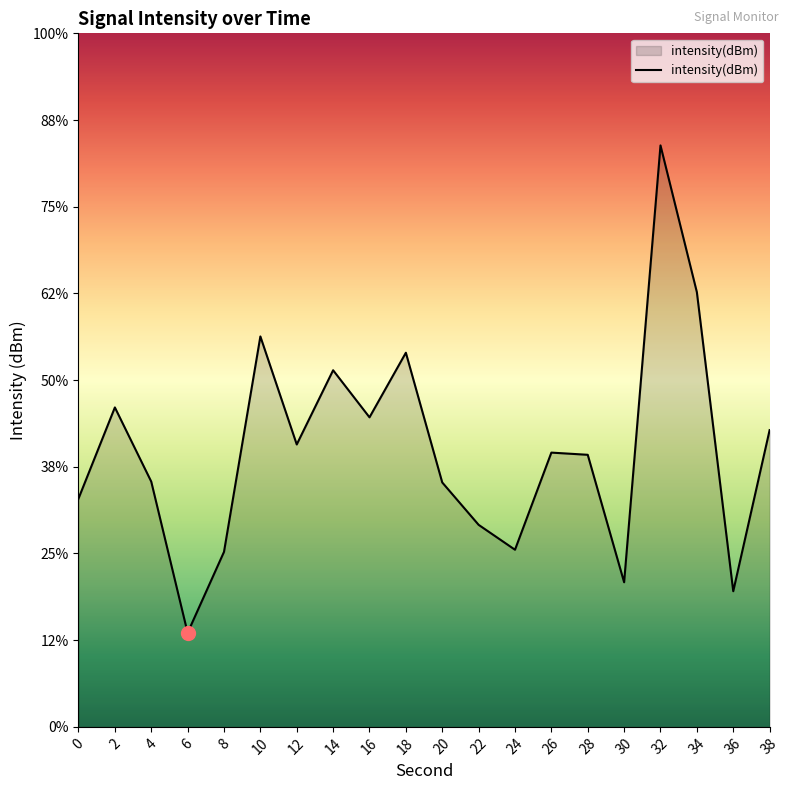

Rank the categories by value from lowest to highest.

6, 36, 30, 8, 24, 22, 0, 20, 4, 28, 26, 12, 38, 16, 2, 14, 18, 10, 34, 32